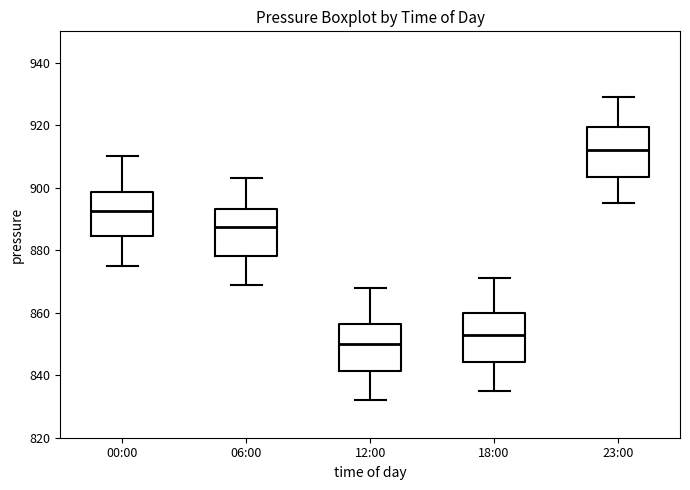

Reading left to right, read every box against the y-axis: the position of its median line, the range the box covers, and the ends of its whiskers. The values are not printed on the chart, so give them approximately, as read against the axis.

00:00: median 892, box 884 to 898, whiskers 876 to 910
06:00: median 888, box 878 to 894, whiskers 870 to 904
12:00: median 850, box 842 to 856, whiskers 832 to 868
18:00: median 854, box 844 to 860, whiskers 836 to 872
23:00: median 912, box 904 to 920, whiskers 896 to 930